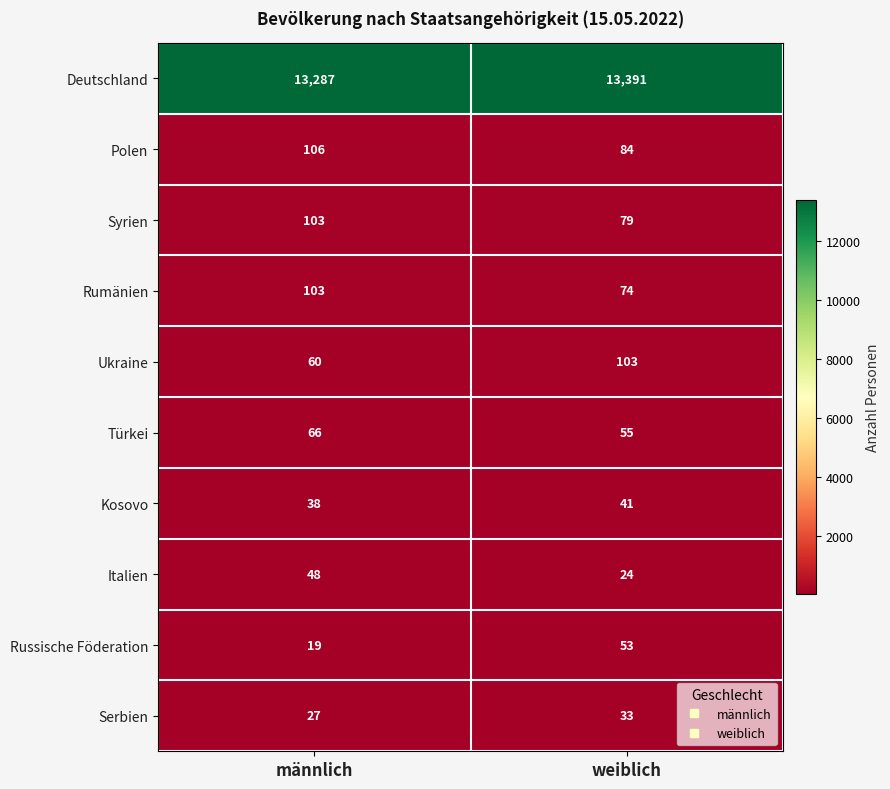

Reading left to right, what are all the values shown in this chart?

Deutschland: männlich=13287	weiblich=13391
Polen: männlich=106	weiblich=84
Syrien: männlich=103	weiblich=79
Rumänien: männlich=103	weiblich=74
Ukraine: männlich=60	weiblich=103
Türkei: männlich=66	weiblich=55
Kosovo: männlich=38	weiblich=41
Italien: männlich=48	weiblich=24
Russische Föderation: männlich=19	weiblich=53
Serbien: männlich=27	weiblich=33